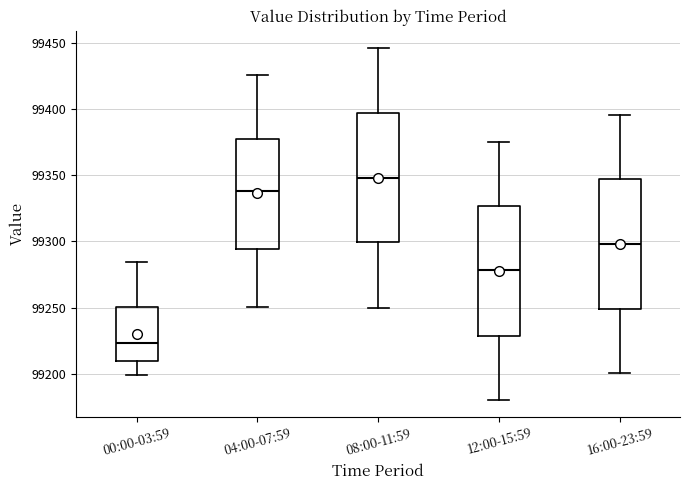

Which box's median line is the highest?

08:00-11:59